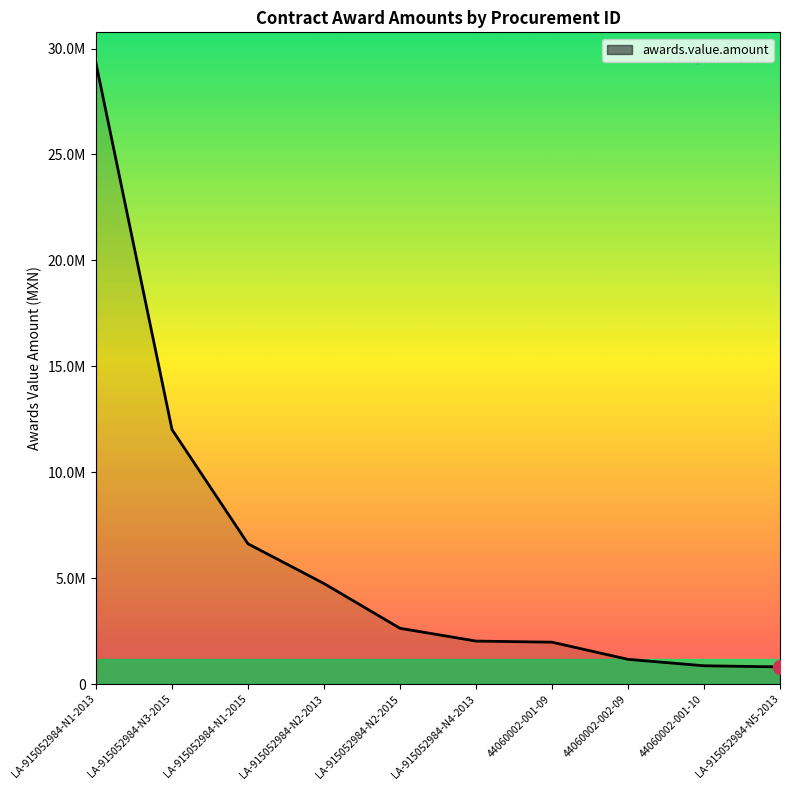

Does the chart have visible grid lines?

No